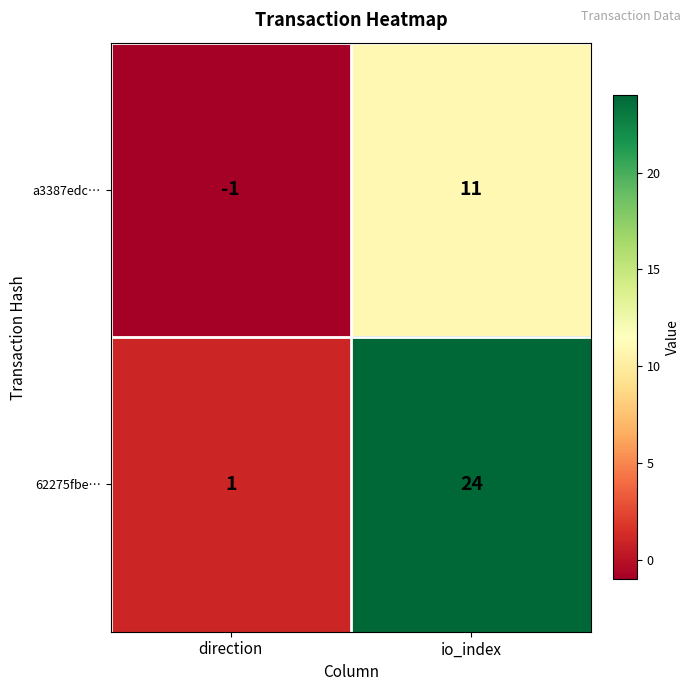

Rank the series at direction from lowest to highest value.

a3387edc…, 62275fbe…